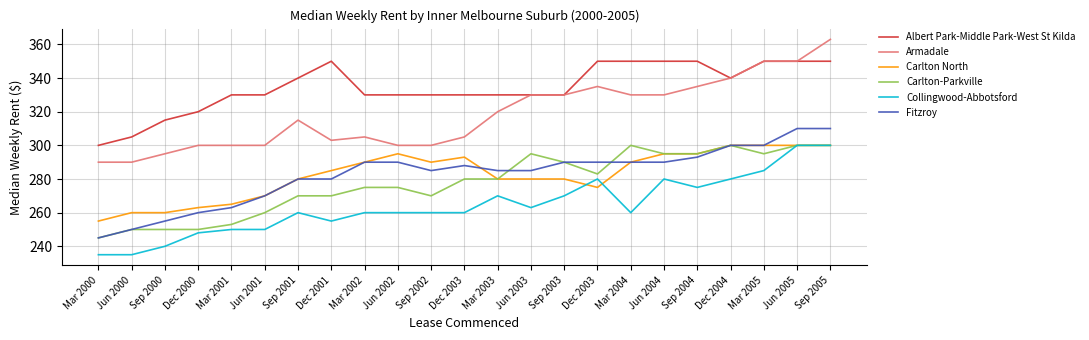

What are all the series names shown in the legend?

Albert Park-Middle Park-West St Kilda, Armadale, Carlton North, Carlton-Parkville, Collingwood-Abbotsford, Fitzroy